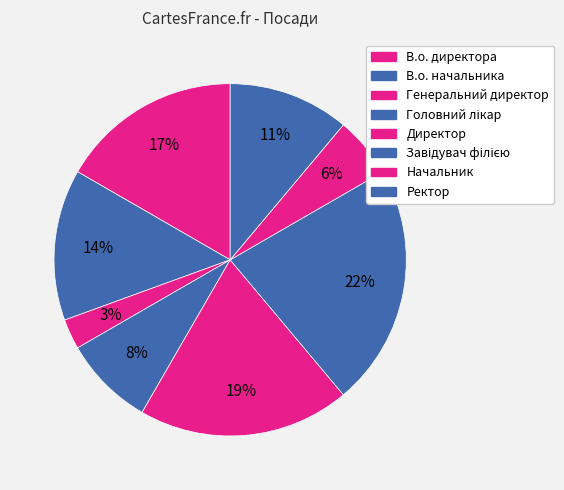

How many segments does this pie chart have?

8